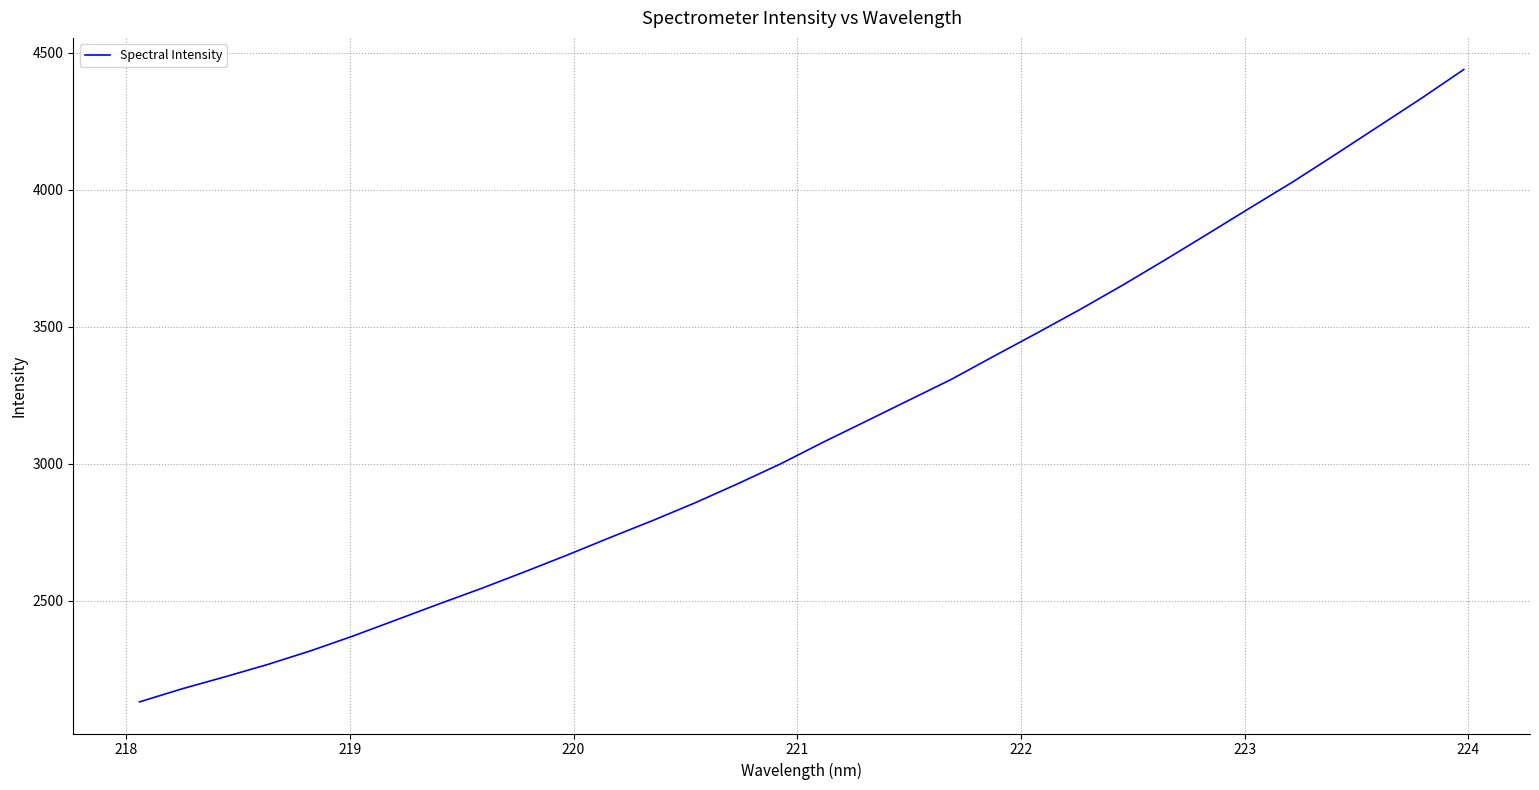

What is the average value?

3127.2